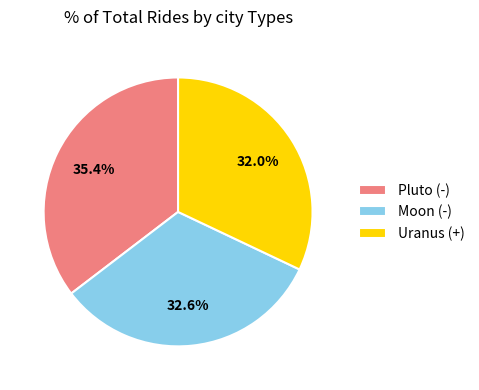

What is the largest slice in the pie chart?

Pluto (-)